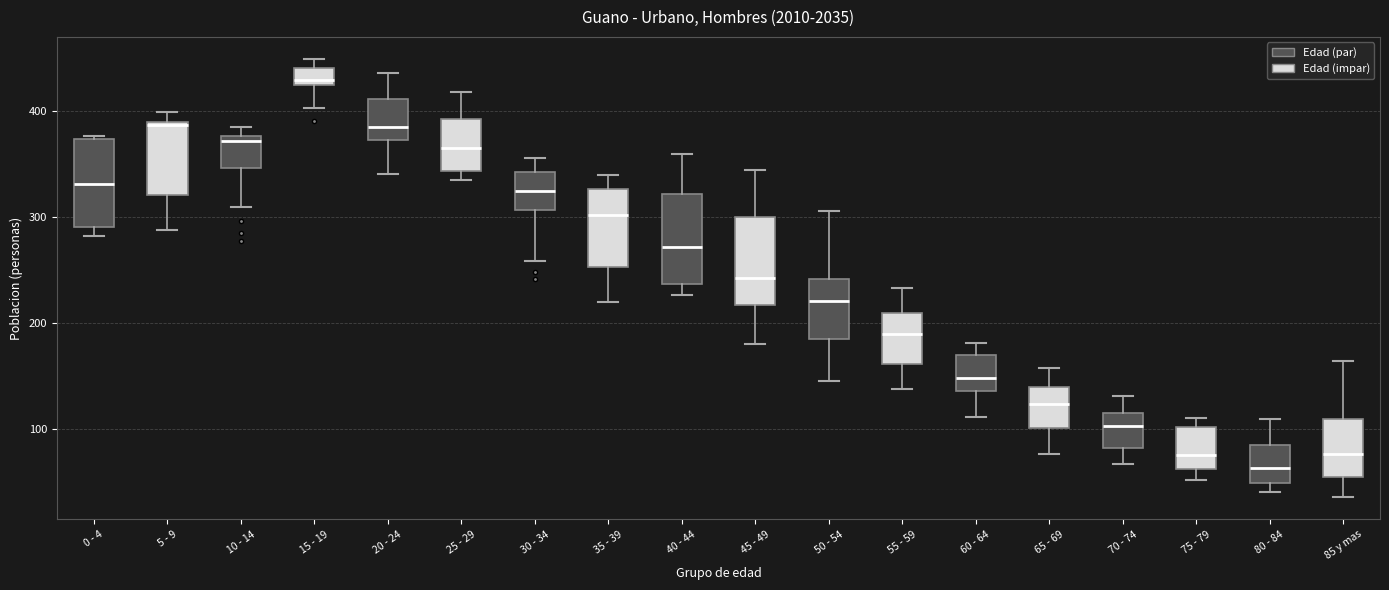

Where is the lower edge of the box for 0 - 4 on the y-axis? The values are not printed on the chart, so give them approximately, as read against the axis.

290